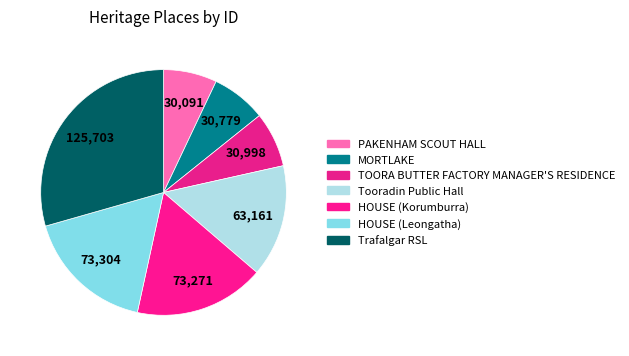

How many slices are in this pie chart?

7